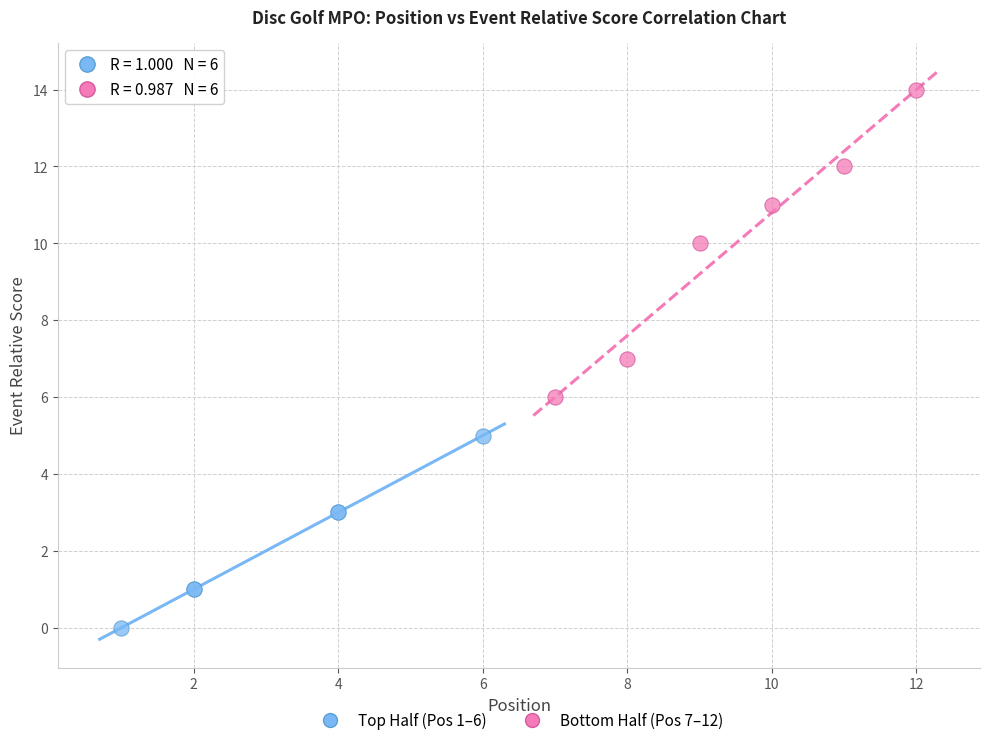

Which series has the largest Y range (max minus min)?

Bottom Half (Pos 7–12)